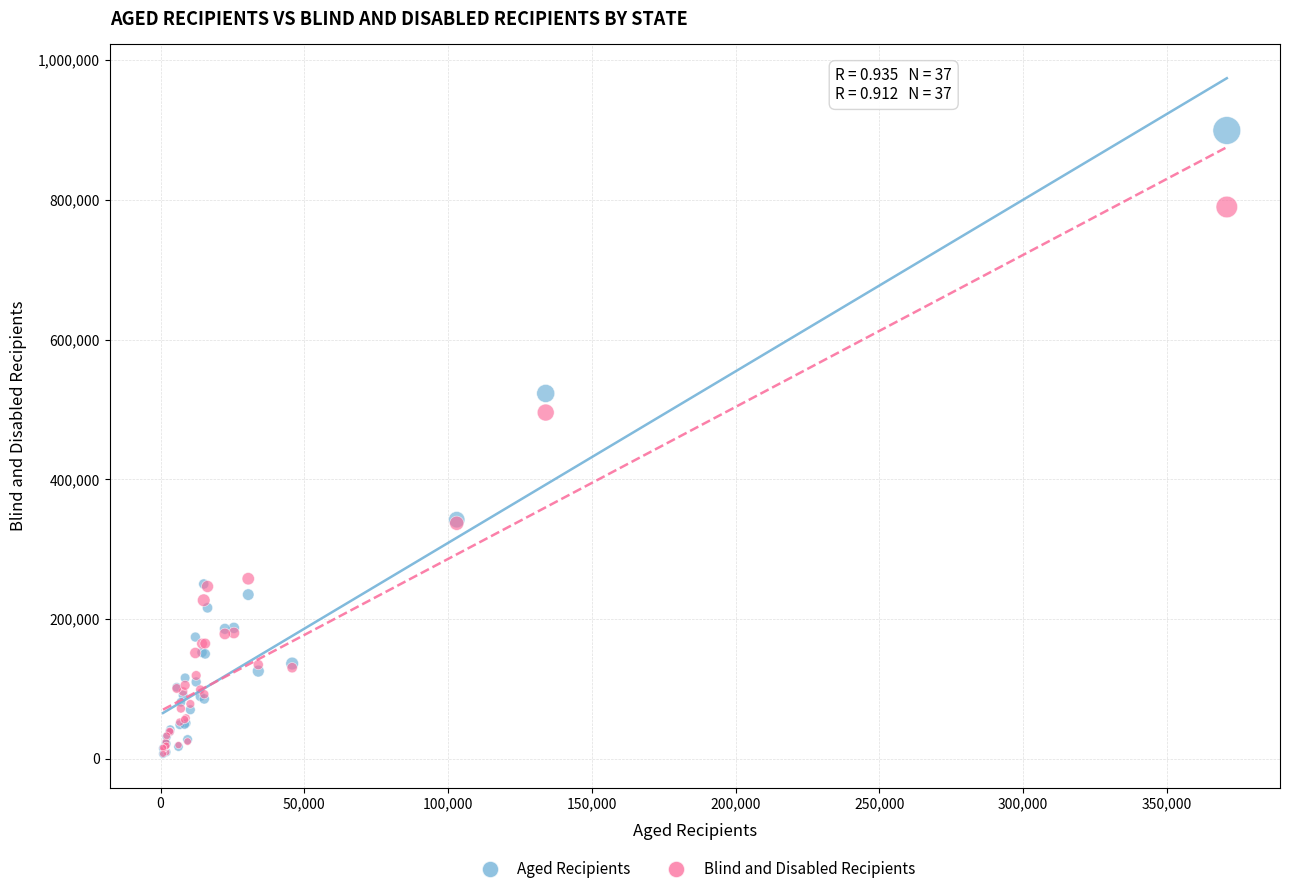

In the Aged Recipients series, what Y value is closest to 453281?

523026.0